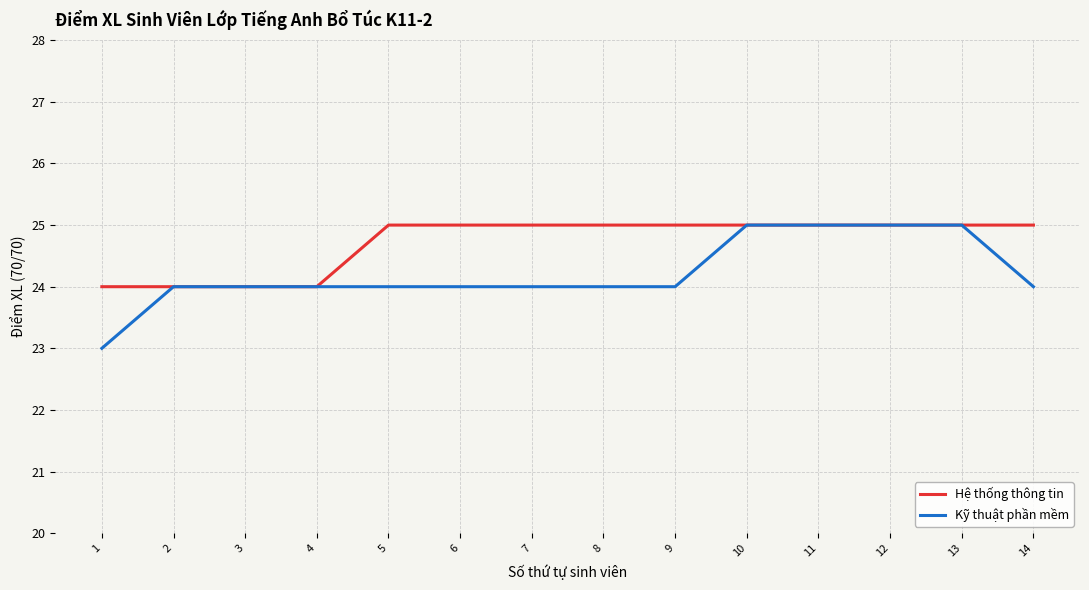

List the series in order of their overall mean, lowest first.

Kỹ thuật phần mềm, Hệ thống thông tin